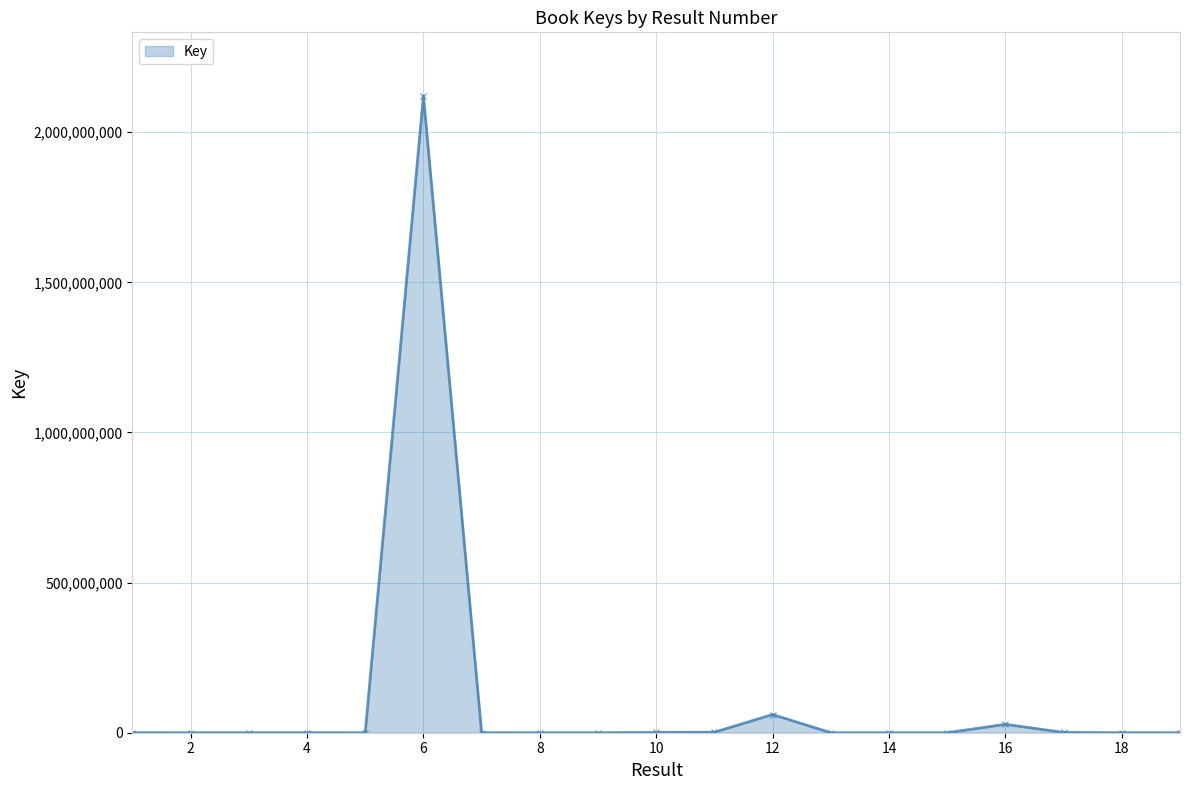

What is the difference between the maximum and minimum values?

2120802682